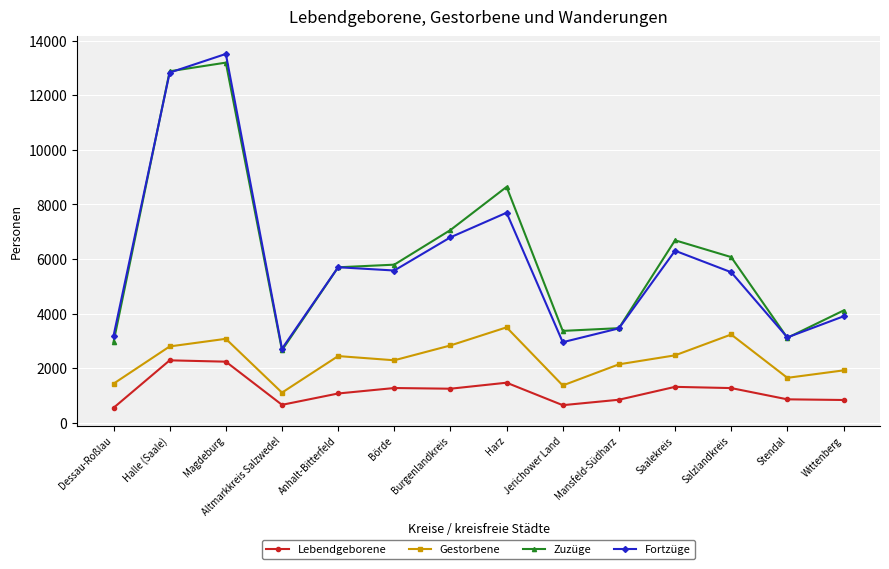

What value does the Fortzüge series have at Burgenlandkreis?

6795